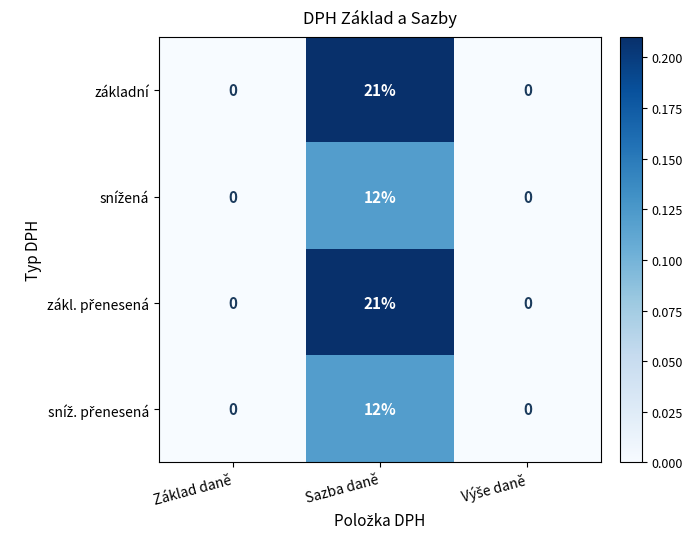

How many základní values are between 0 and 21?

3